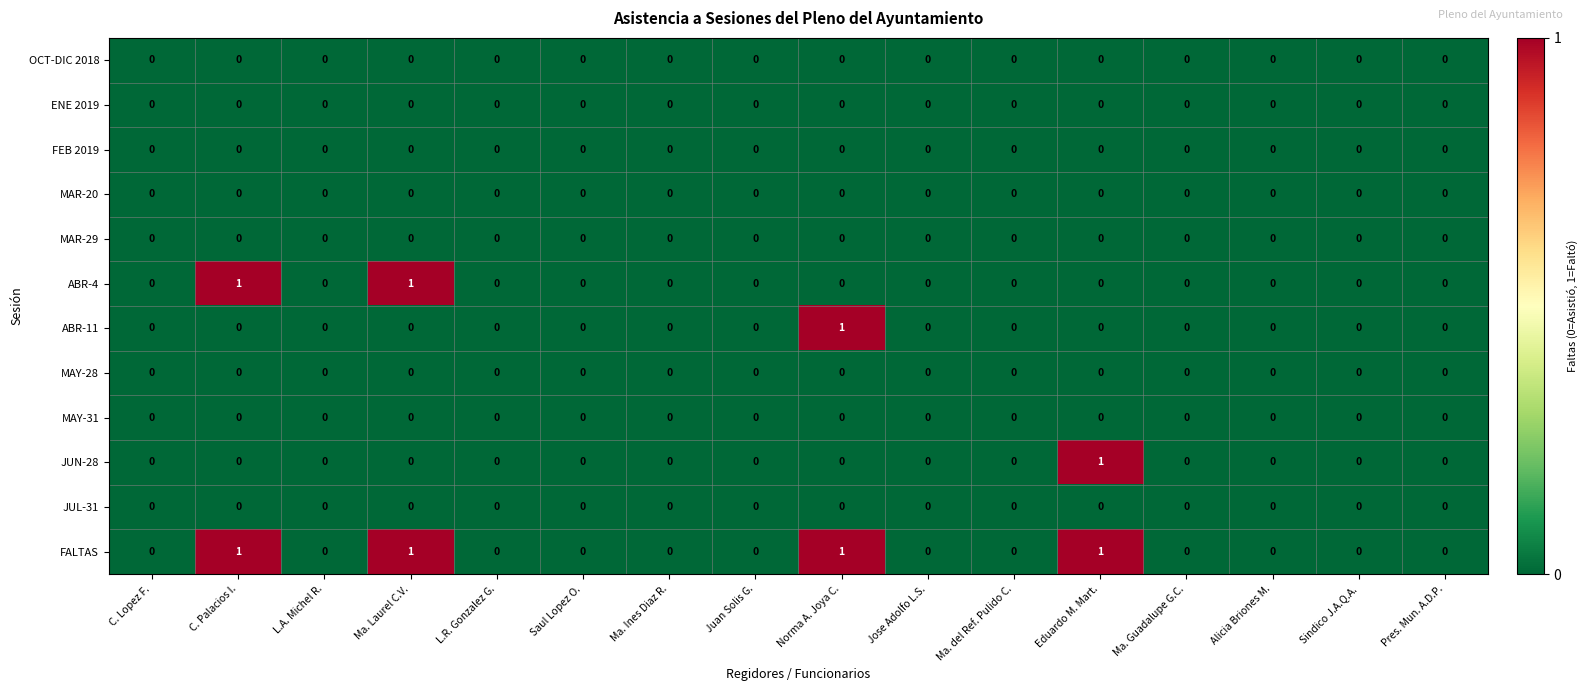

True or false: ENE 2019 has a value of 0 at Alicia Briones M..

True